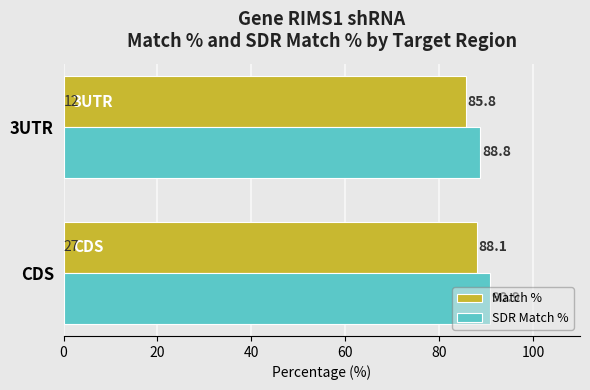

Rank the categories by Match % value from highest to lowest.

CDS, 3UTR